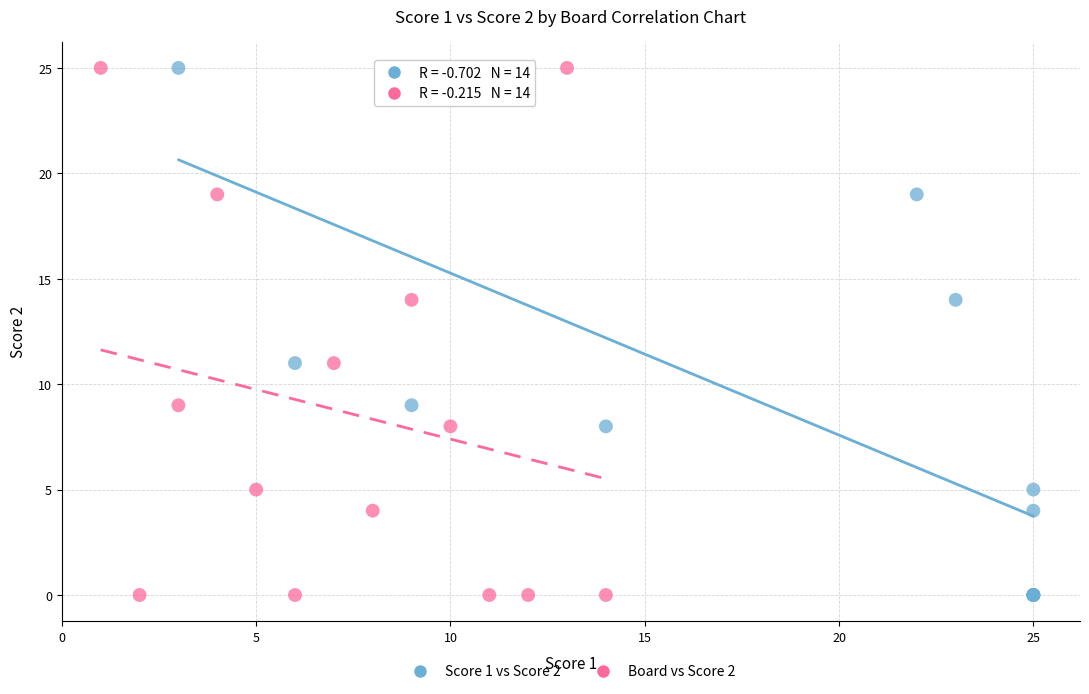

What are all the series names shown in the legend?

Score 1 vs Score 2, Board vs Score 2